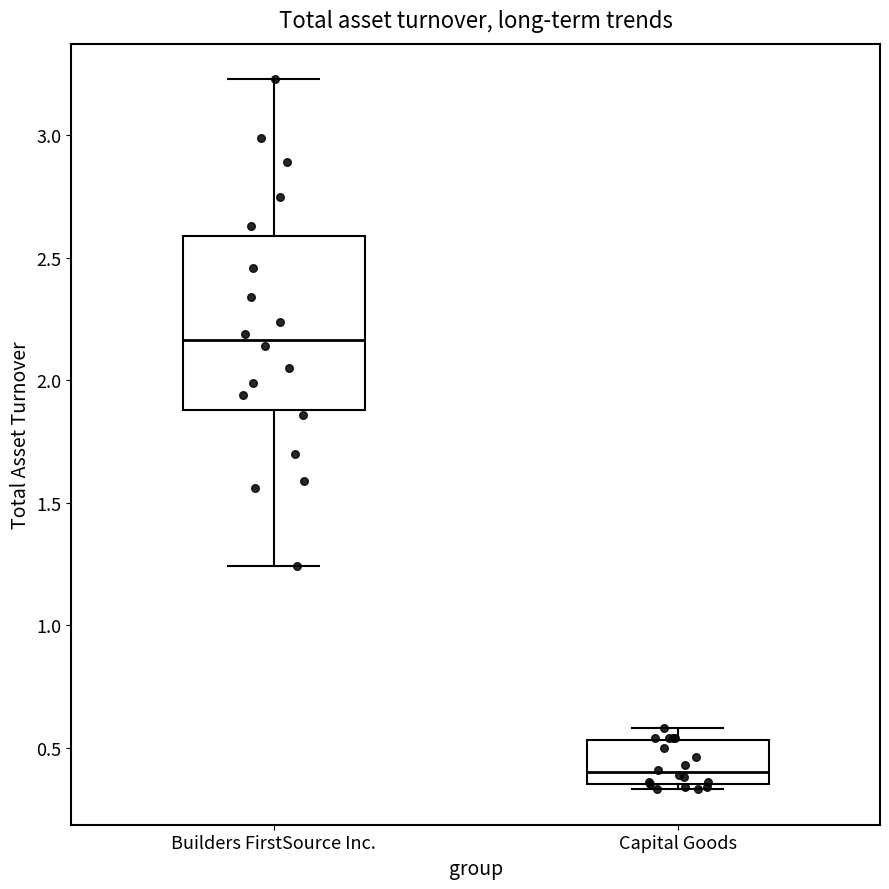

Comparing the boxes themselves (not the whiskers), which one is the tallest?

Builders FirstSource Inc.